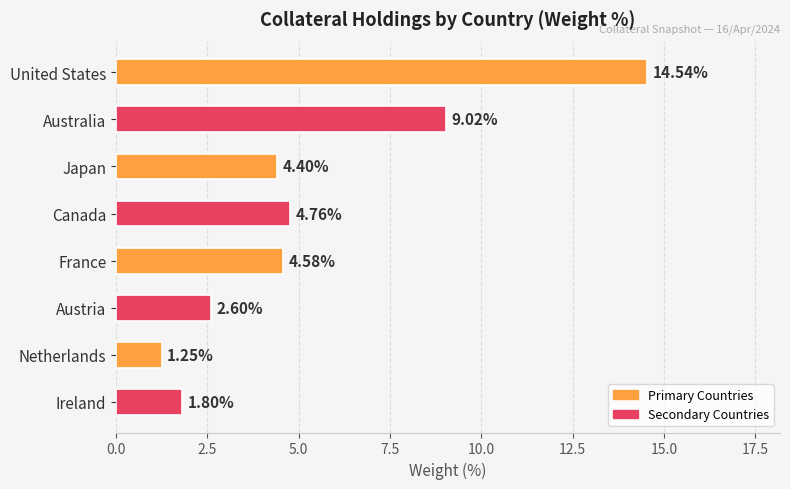

Rank the categories by value from lowest to highest.

Netherlands, Ireland, Austria, Japan, France, Canada, Australia, United States